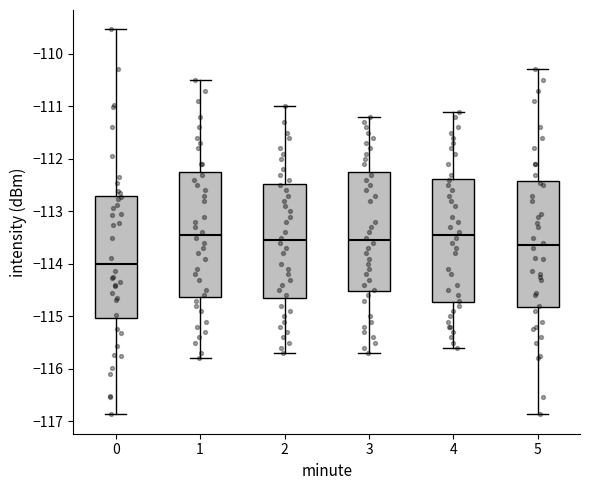

Where is the lower edge of the box at x = 2 on the y-axis? The values are not printed on the chart, so give them approximately, as read against the axis.

-114.6